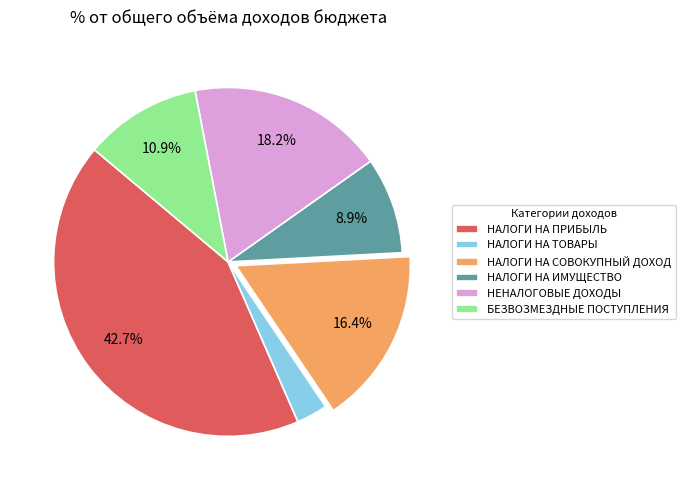

Rank the categories by value from lowest to highest.

НАЛОГИ НА ТОВАРЫ, НАЛОГИ НА ИМУЩЕСТВО, БЕЗВОЗМЕЗДНЫЕ ПОСТУПЛЕНИЯ, НАЛОГИ НА СОВОКУПНЫЙ ДОХОД, НЕНАЛОГОВЫЕ ДОХОДЫ, НАЛОГИ НА ПРИБЫЛЬ